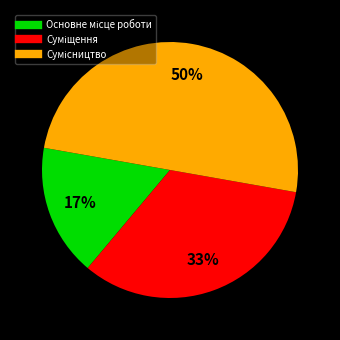

To the nearest percent, what is the average slice percentage?

33%